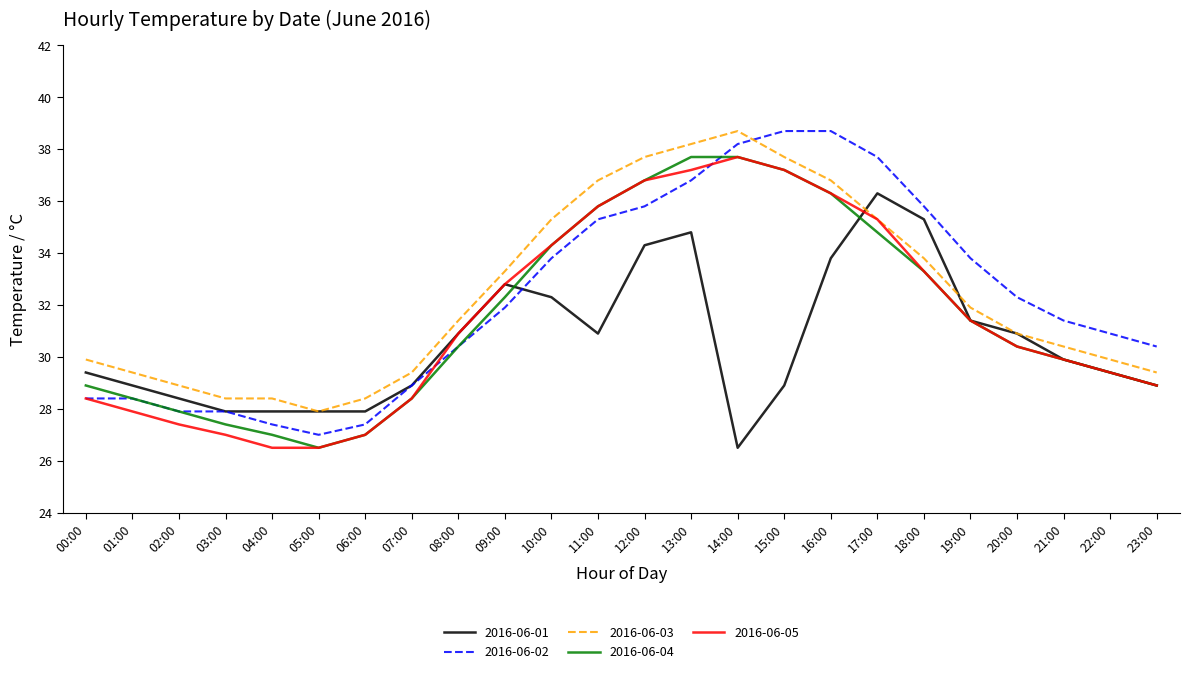

Where is 2016-06-05 nearest to the value 32?

19:00